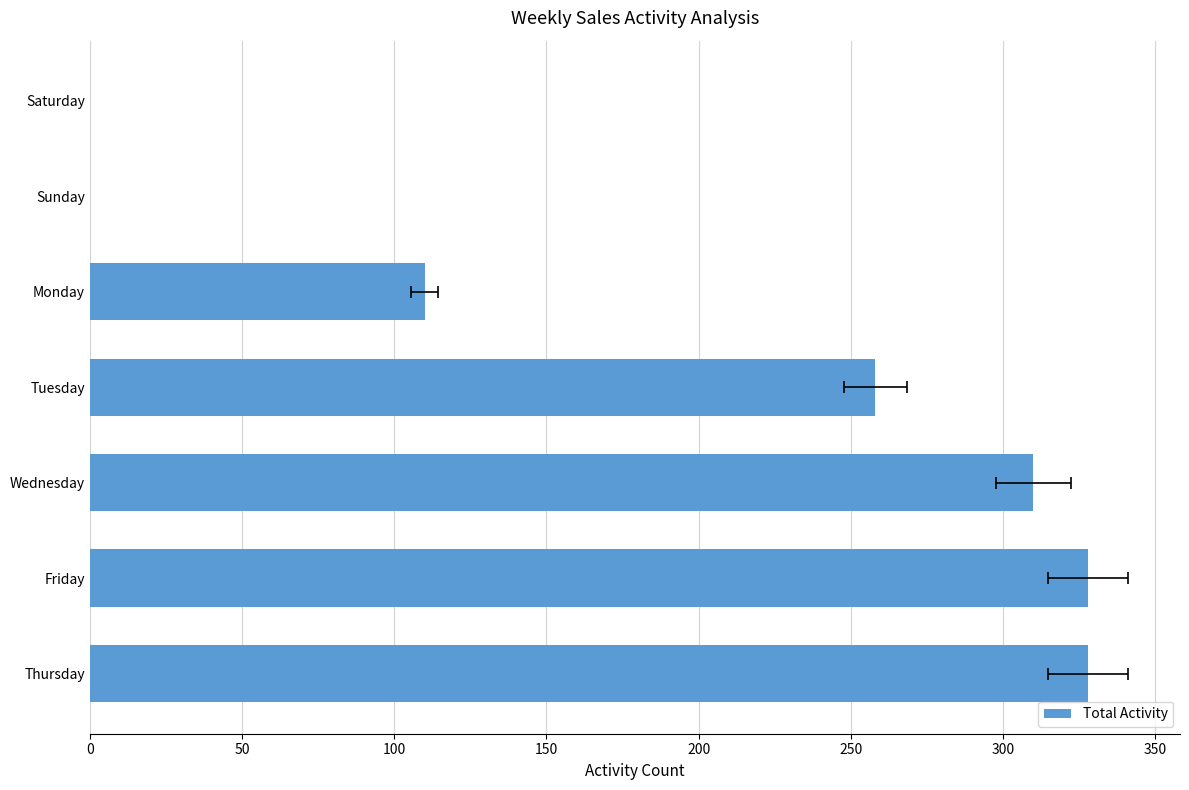

Reading right to left, what are all the values shown in this chart?

0	0	110	258	310	328	328